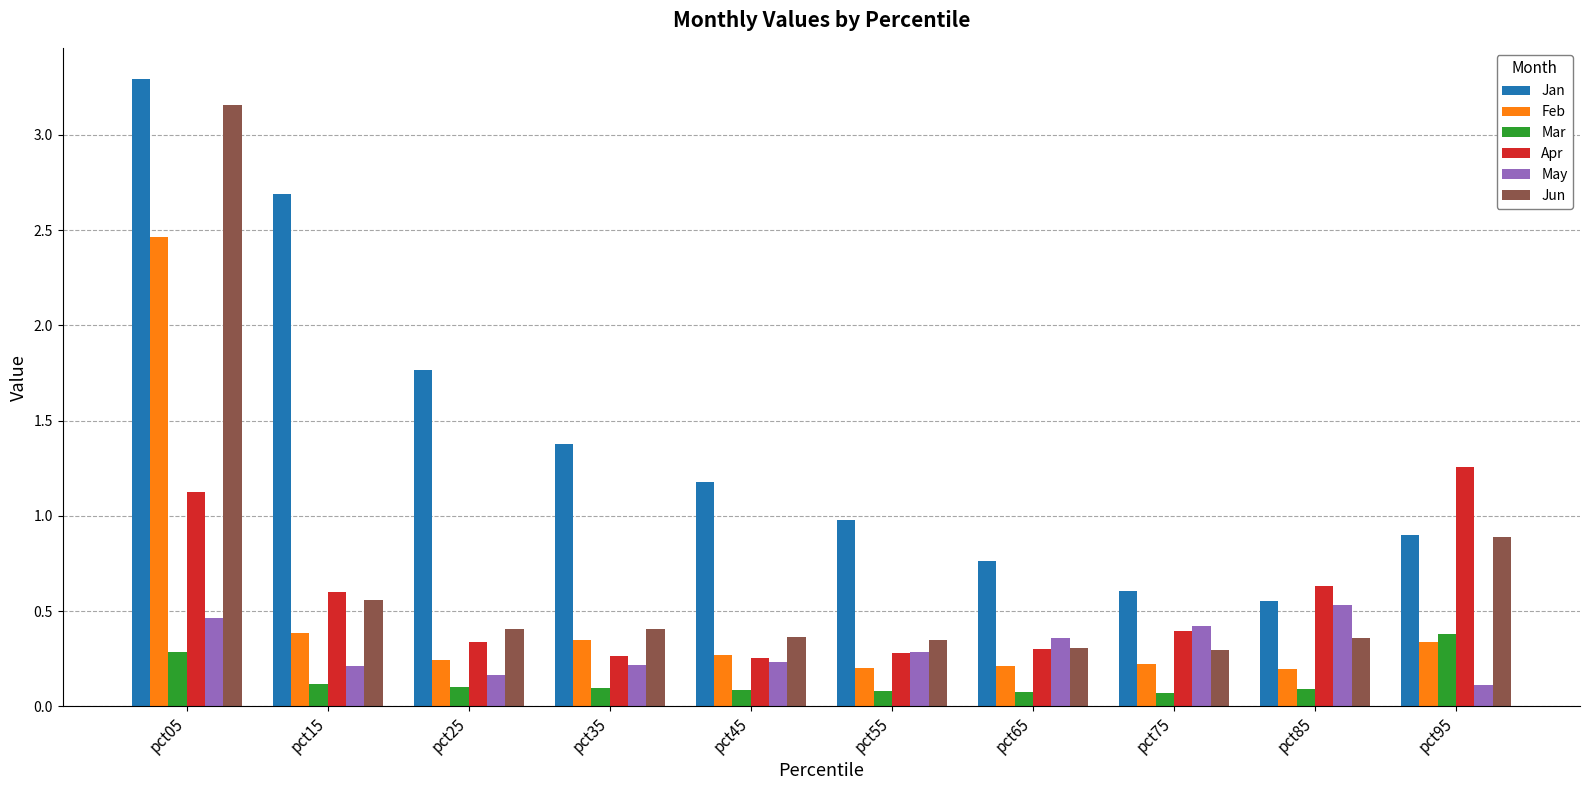

Which category has the highest value in the Jun series?

pct05